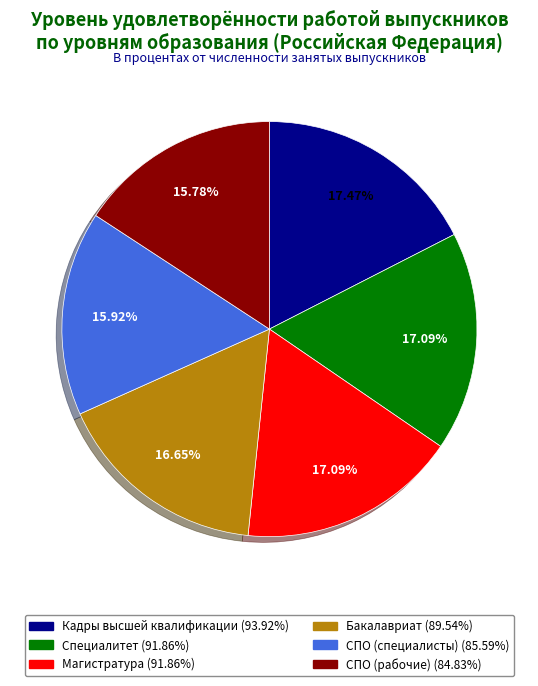

Does any single category account for the majority?

No